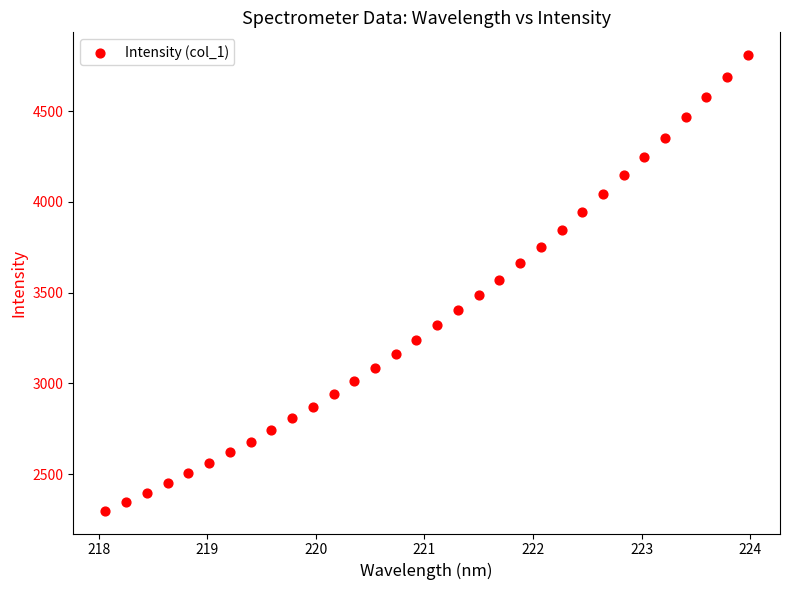

What is the range of Y values (max minus min)?

2511.7